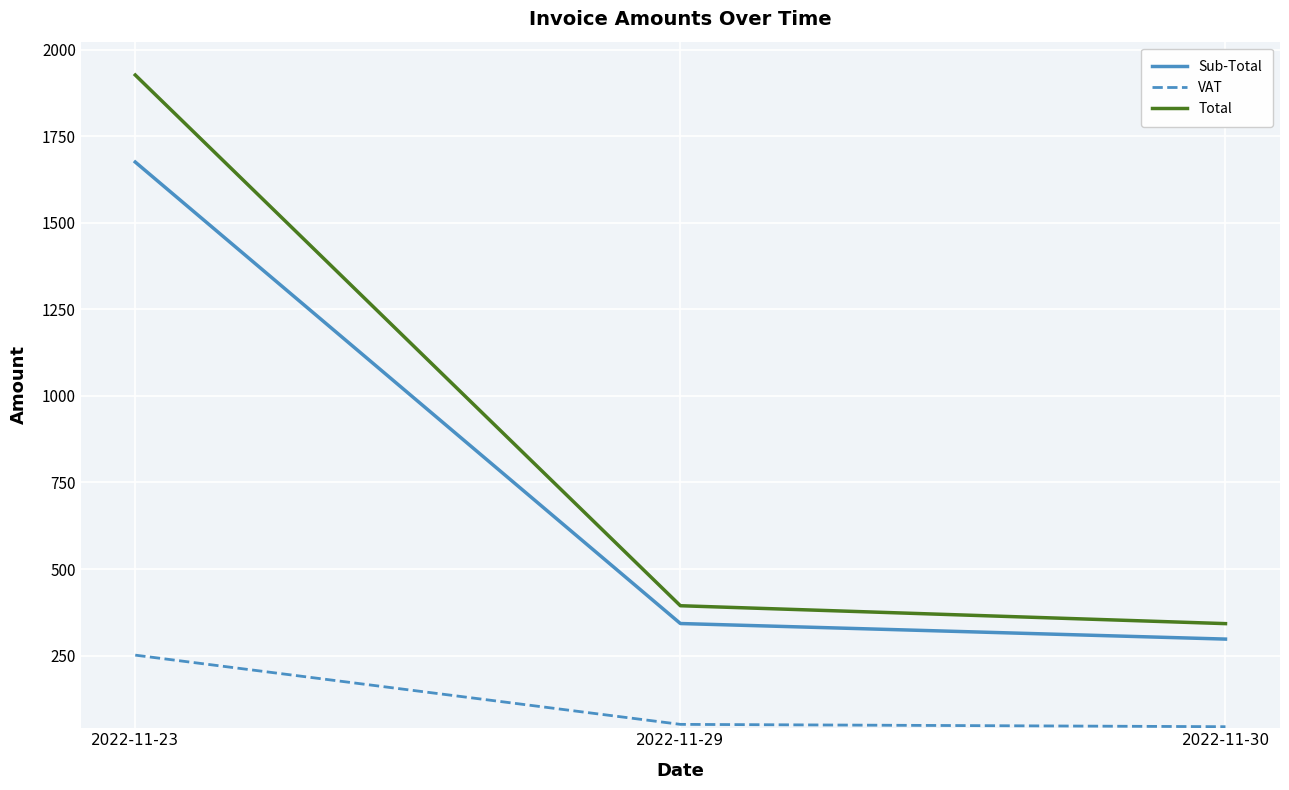

Between 2022-11-29 and 2022-11-30, which series saw the biggest shift?

Total